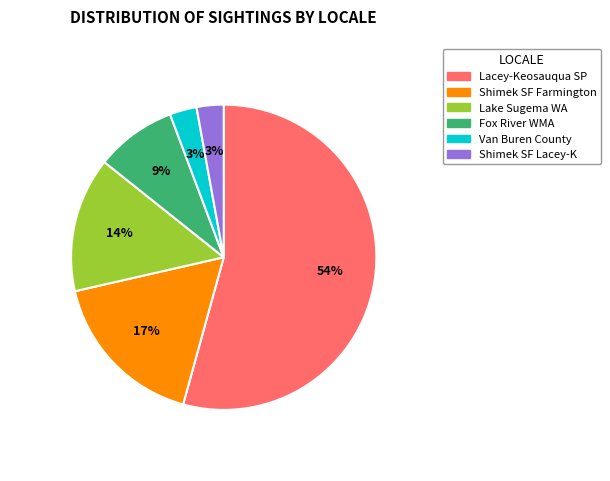

Is there any slice that represents more than half of the pie?

Yes